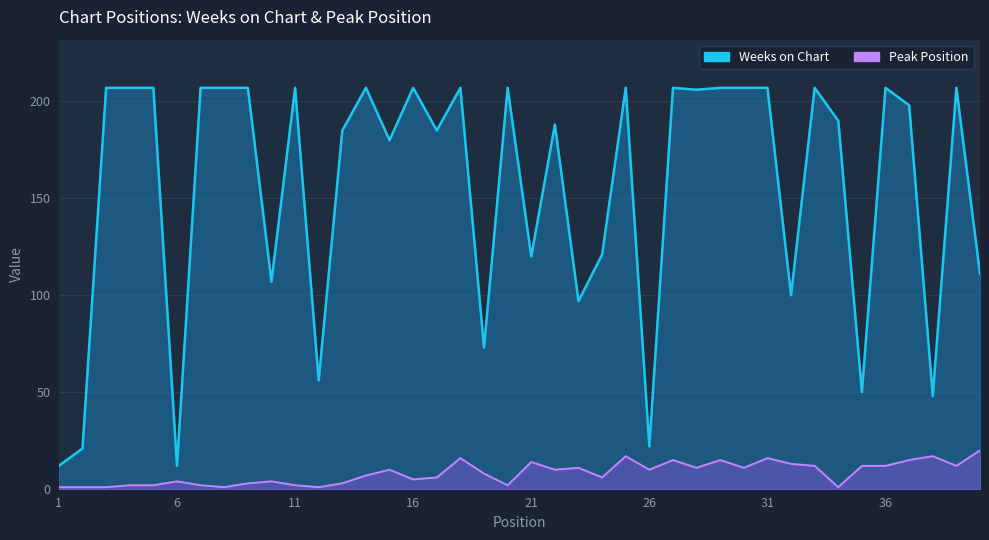

What is the sum of the Peak Position values at 20 and 30?

13